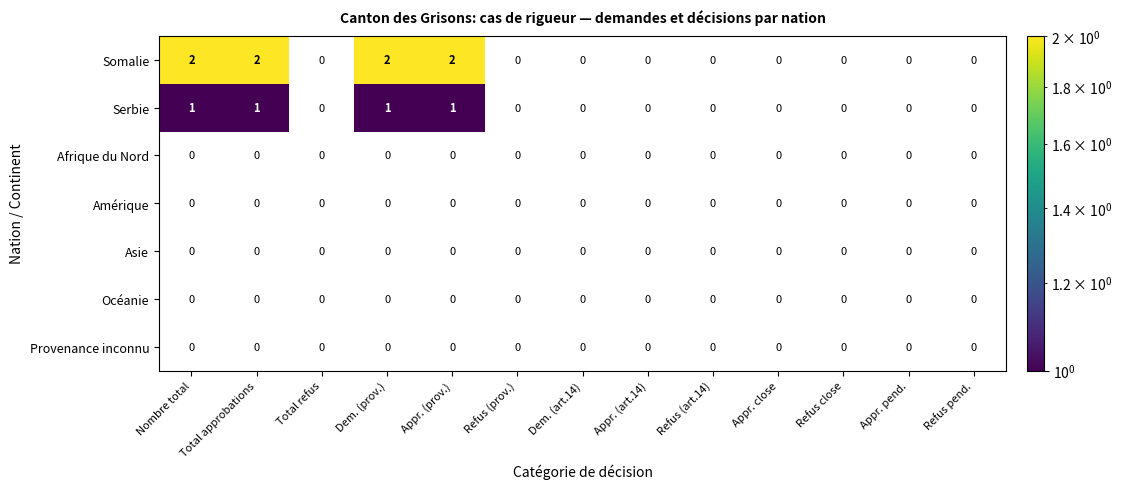

Rank the series at Appr. (art.14) from lowest to highest value.

Somalie, Serbie, Afrique du Nord, Amérique, Asie, Océanie, Provenance inconnu